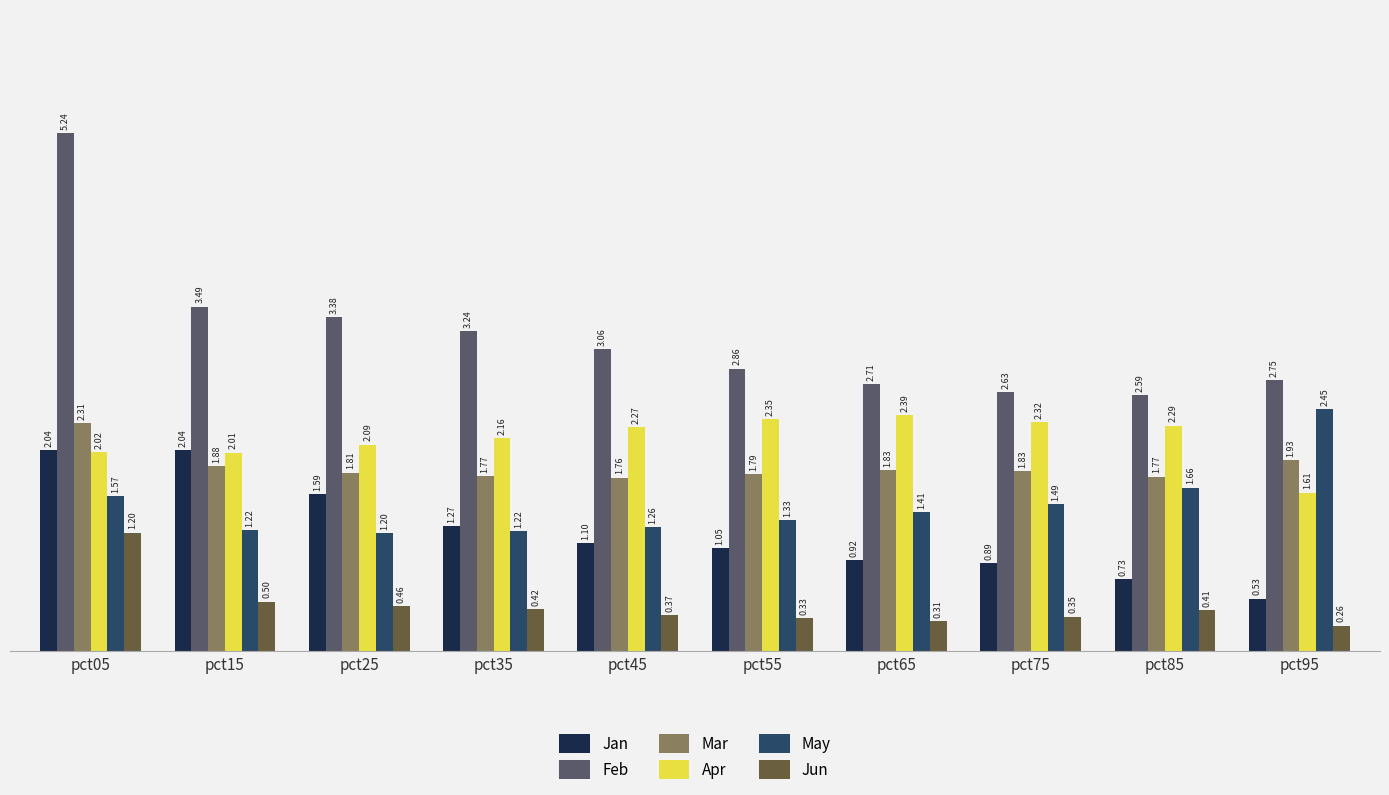

At how many categories does at least one series exceed 0?

10